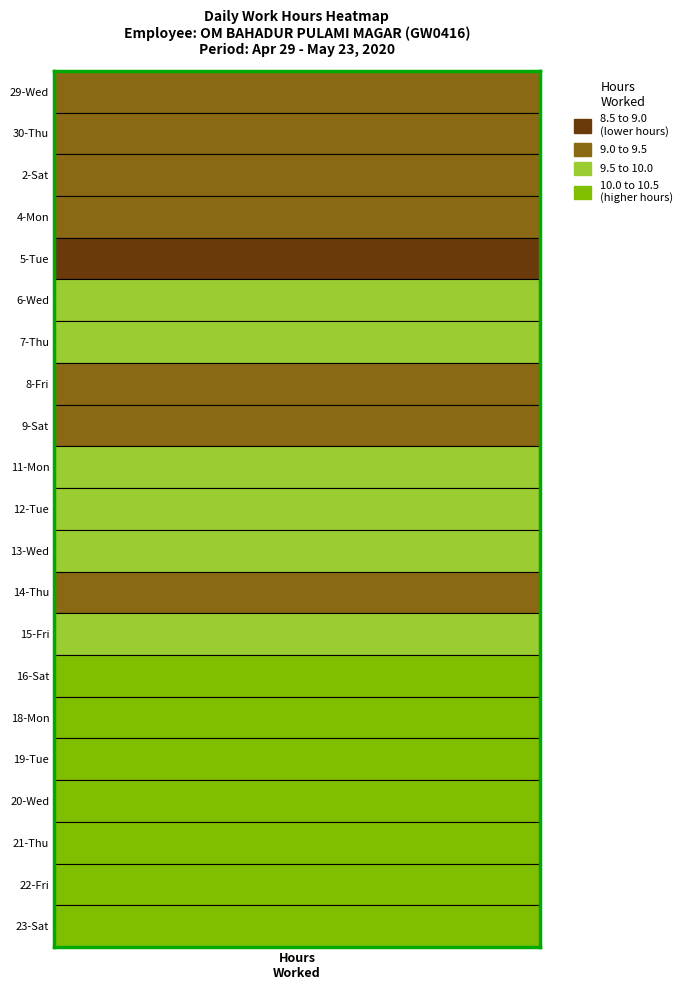

Reading left to right, extract all data points from this chart.

9.3	9.3	9.3	9.0	8.9	9.8	9.6	9.1	9.5	9.9	9.8	9.8	9.5	9.8	10.4	10.3	10.3	10.2	10.4	10.3	10.3